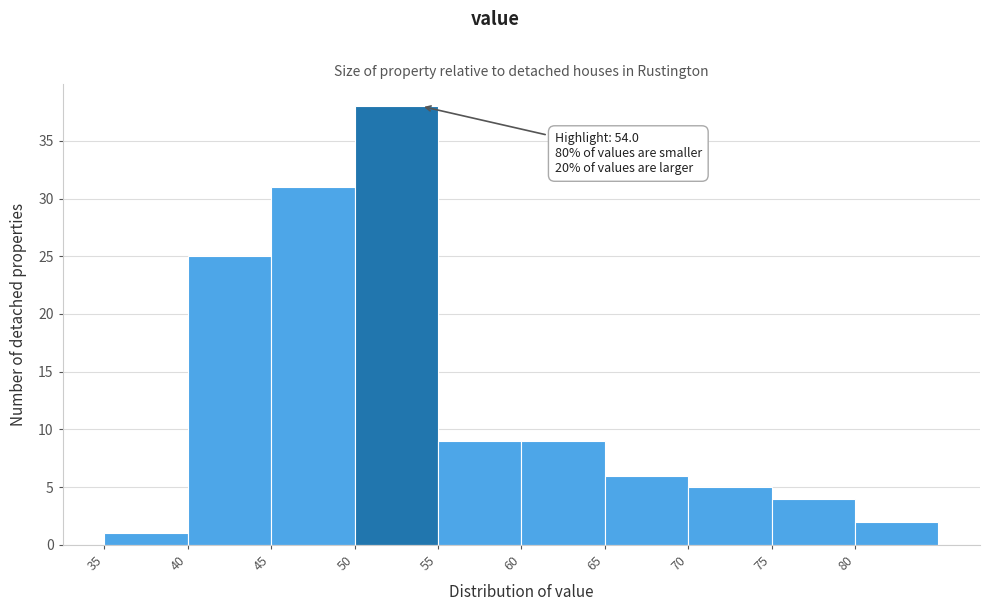

Over which range of the x-axis is the bar tallest?

50 to 55